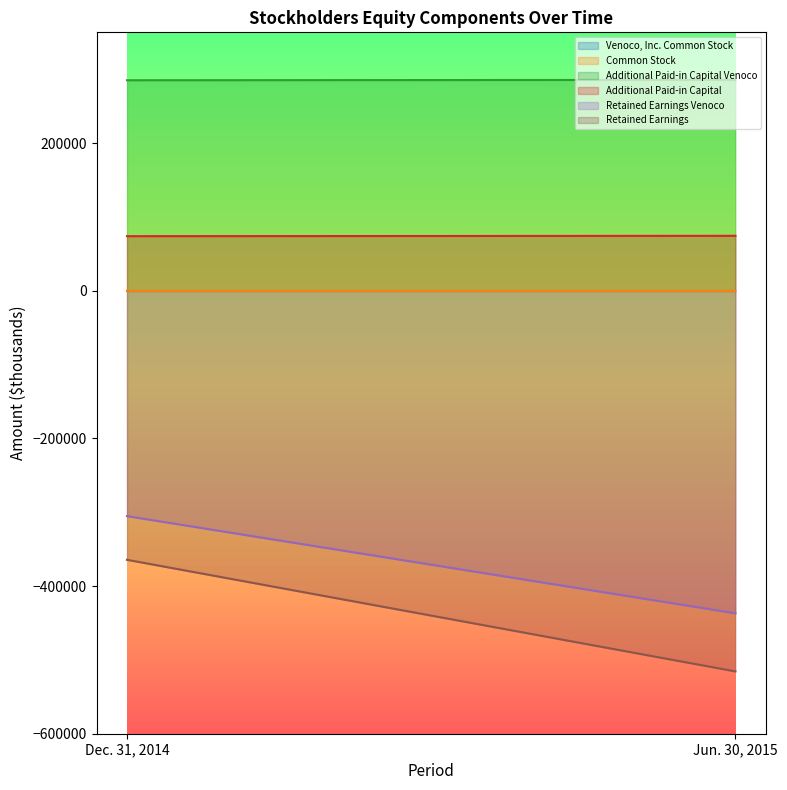

Which category has the highest value across all series?

Jun. 30, 2015